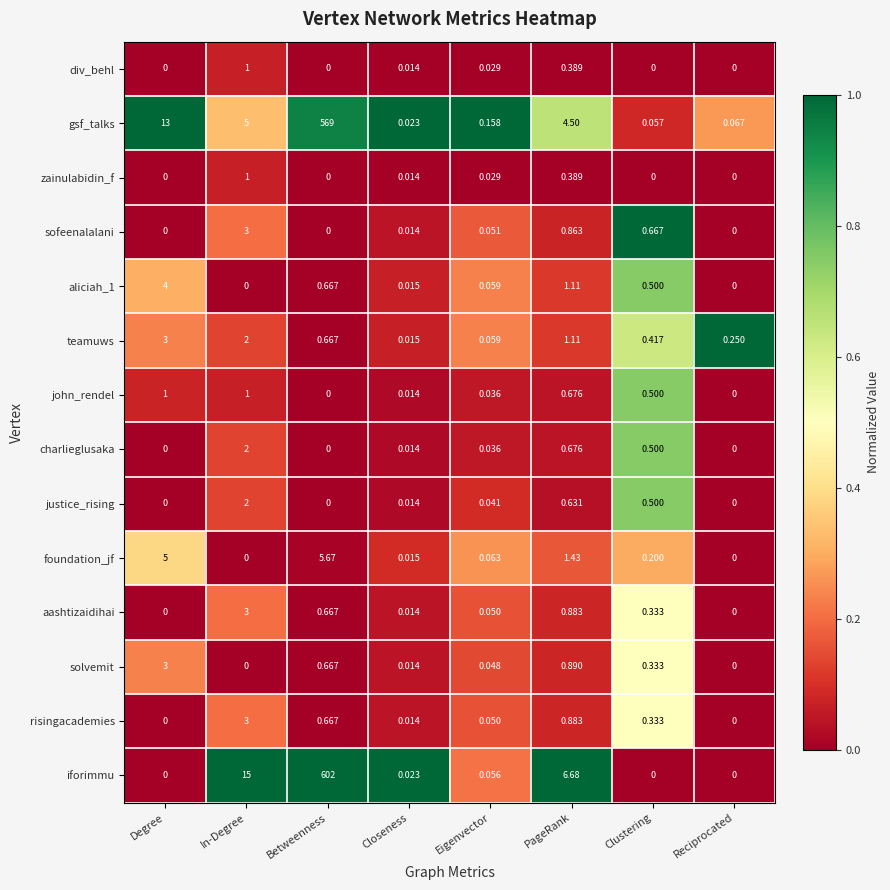

Which series has the widest spread of values?

iforimmu